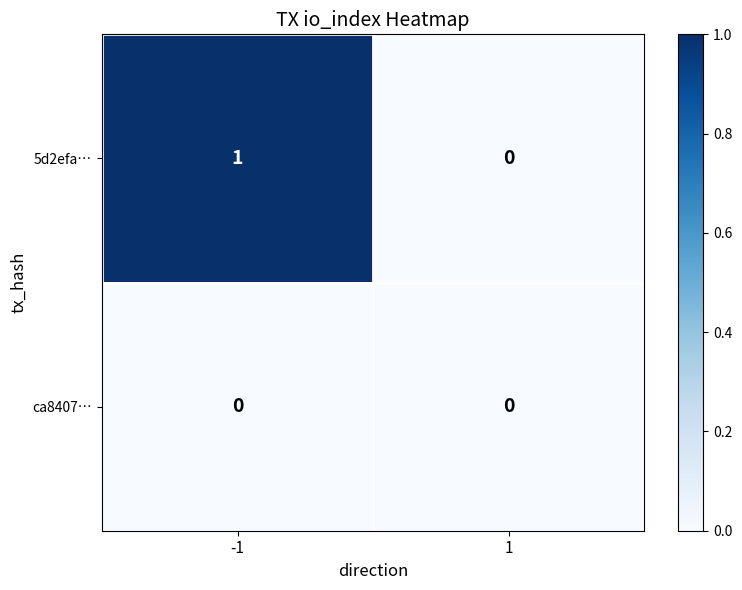

Reading left to right, transcribe all the data shown in this chart.

5d2efa…: -1=1	1=0
ca8407…: -1=0	1=0